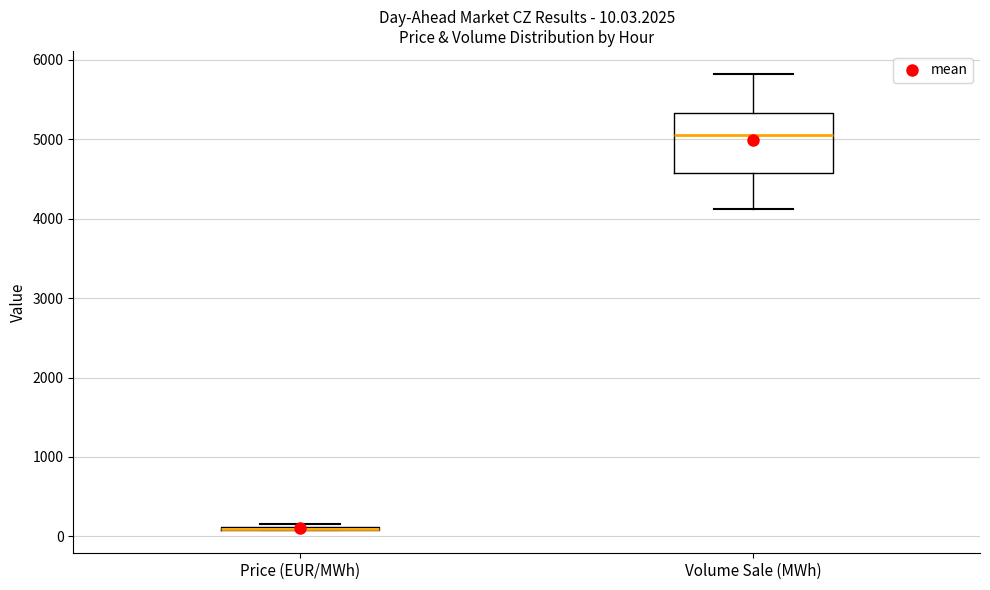

Comparing the boxes themselves (not the whiskers), which one is the tallest?

Volume Sale (MWh)